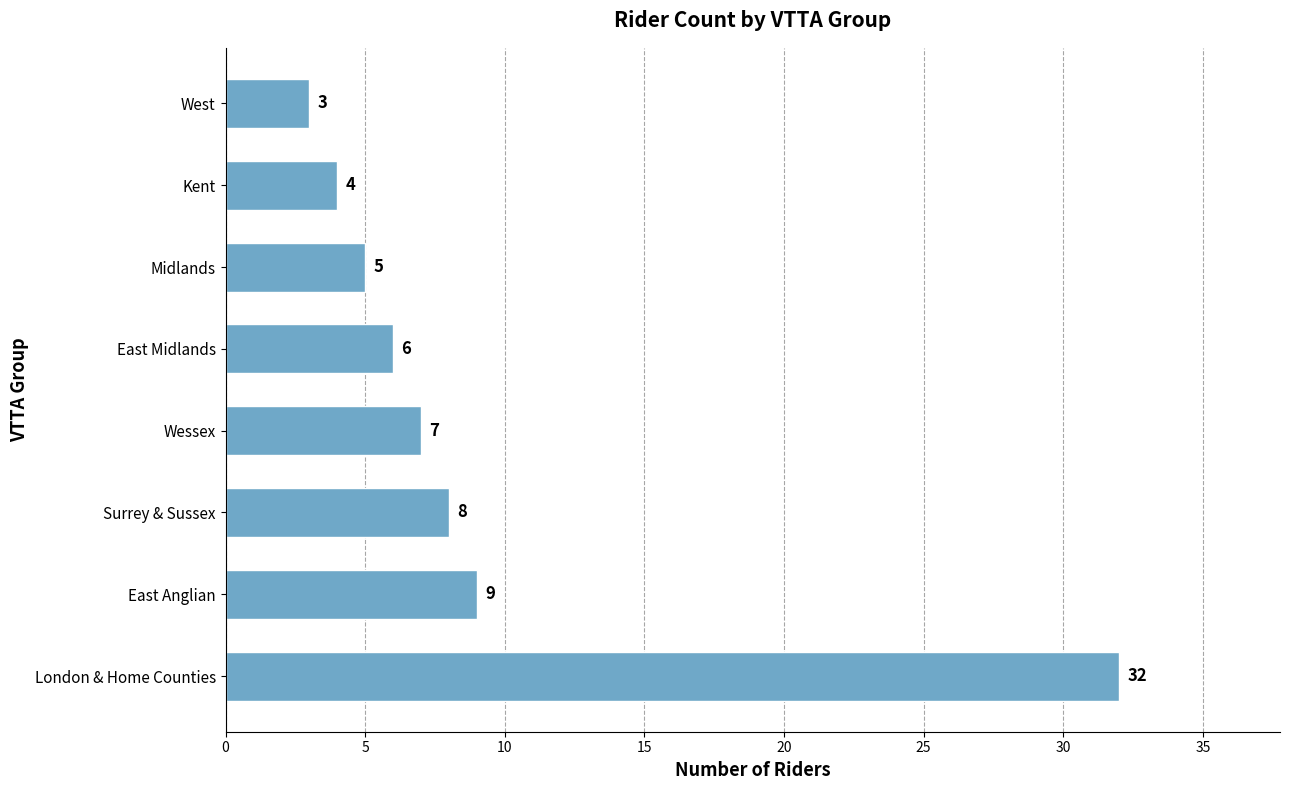

At which label is the value closest to 17?

East Anglian